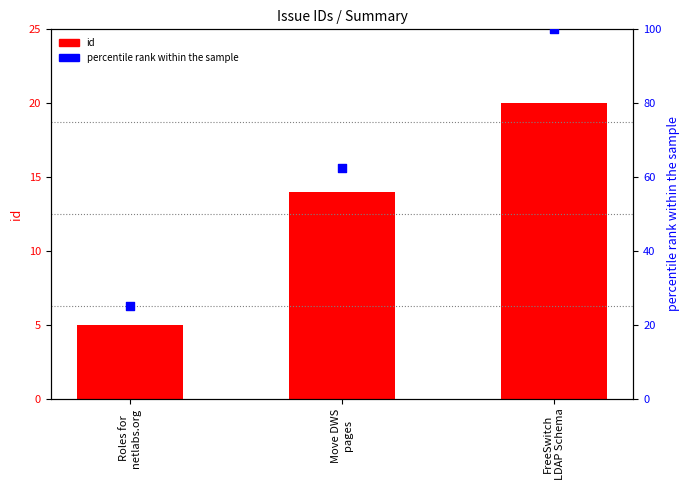

What are all the series names shown in the legend?

id, percentile rank within the sample